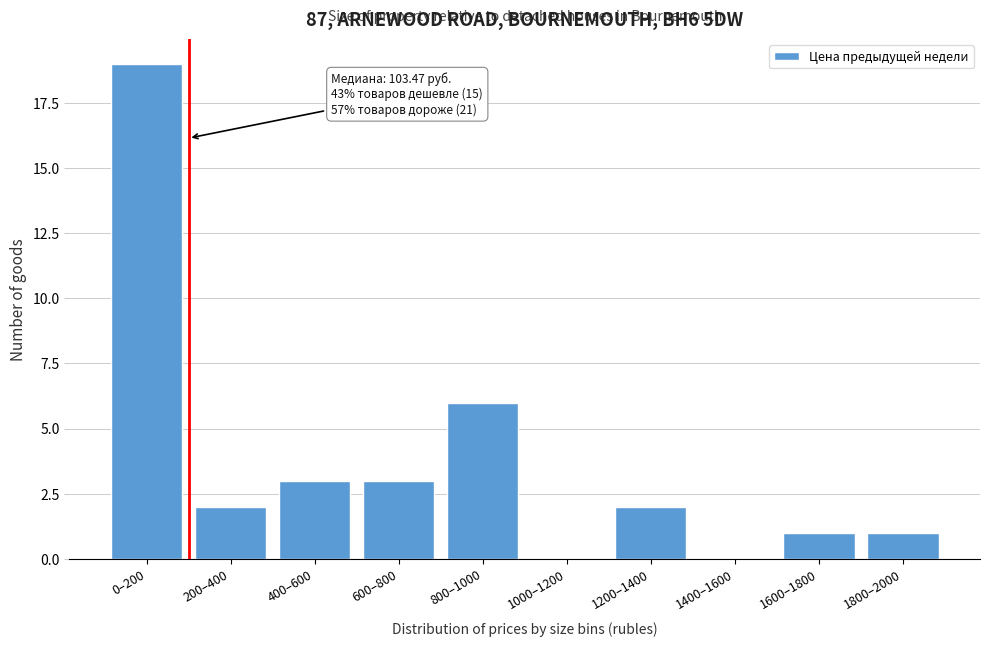

Reading right to left, what are all the values shown in this chart?

1800–2000=1	1600–1800=1	1400–1600=0	1200–1400=2	1000–1200=0	800–1000=6	600–800=3	400–600=3	200–400=2	0–200=19